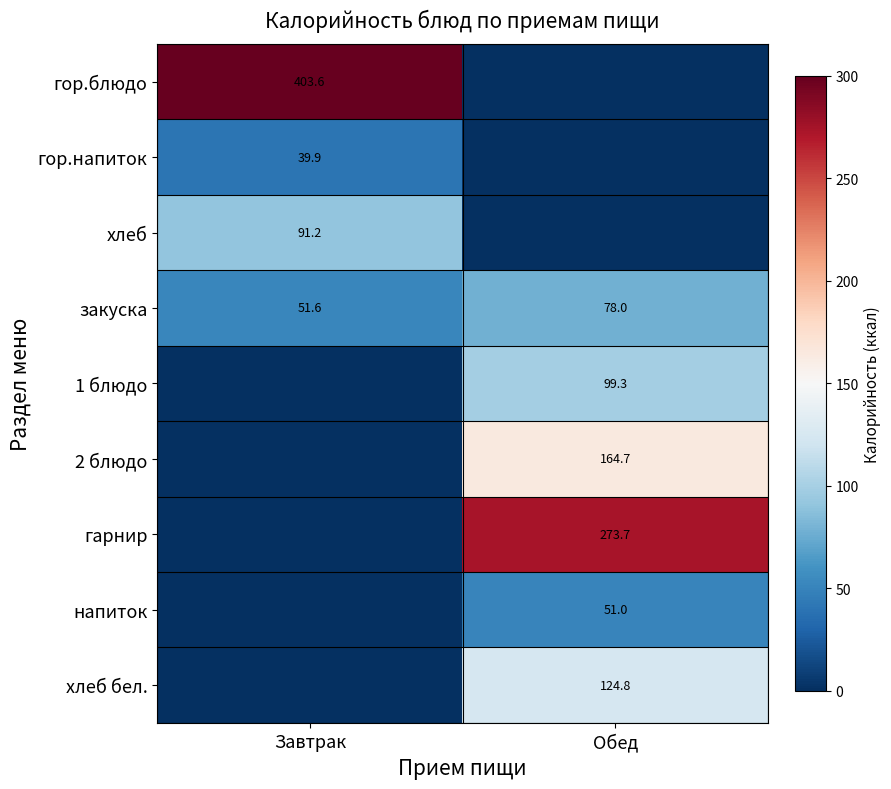

Is the value of хлеб бел. at Обед greater than the value of хлеб at Завтрак?

Yes